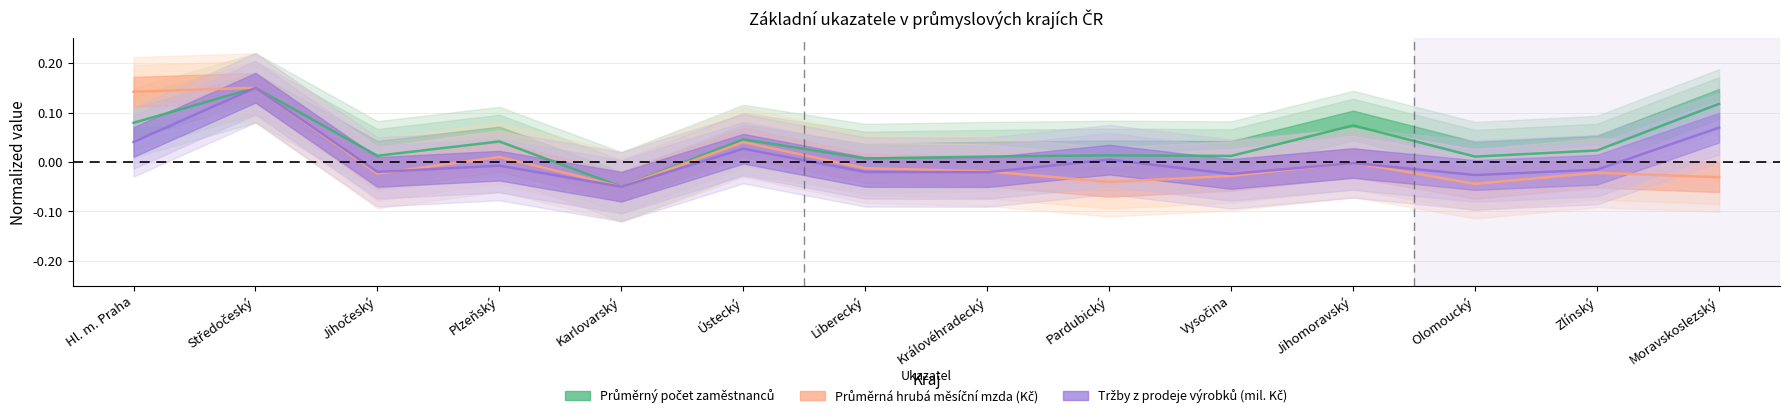

What is the difference between the highest and lowest values at Pardubický?

0.1